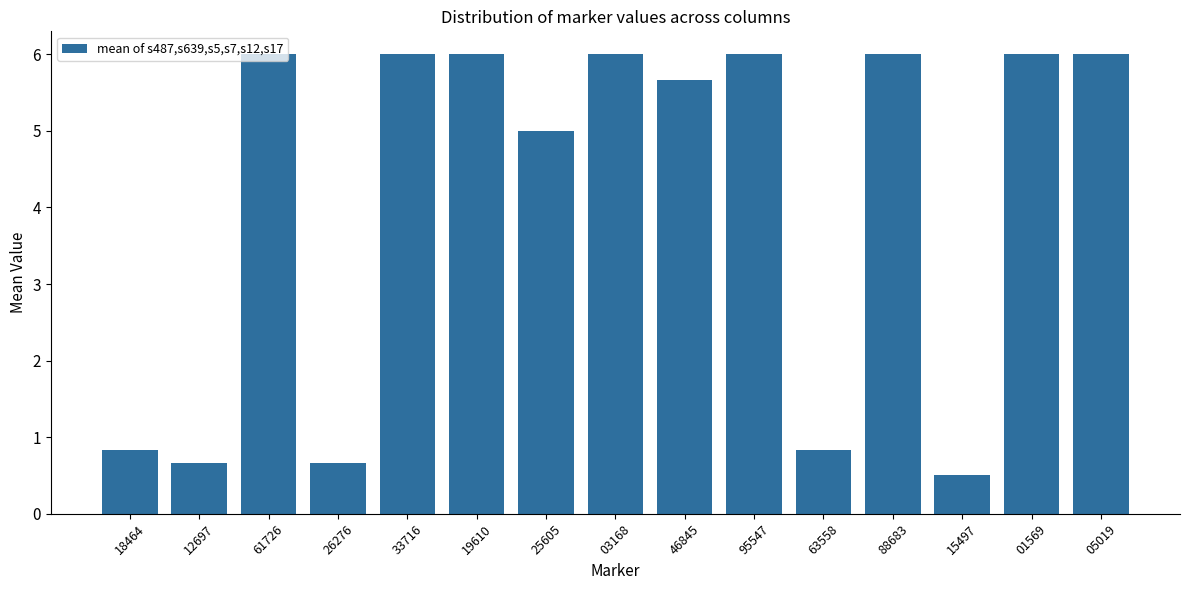

How many data points does each series have?

15